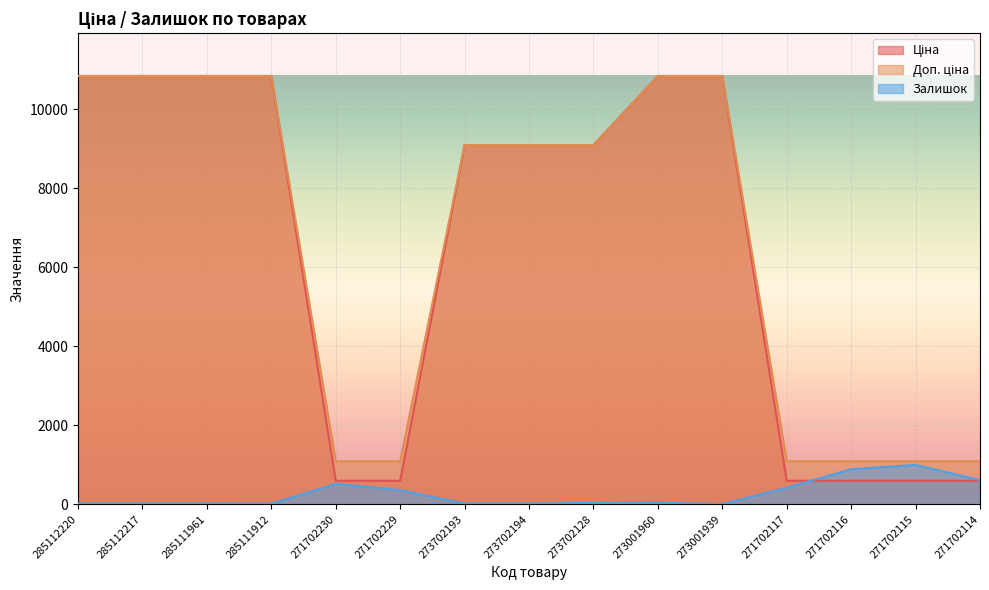

What is the label of the 4th point from the left?

285111912